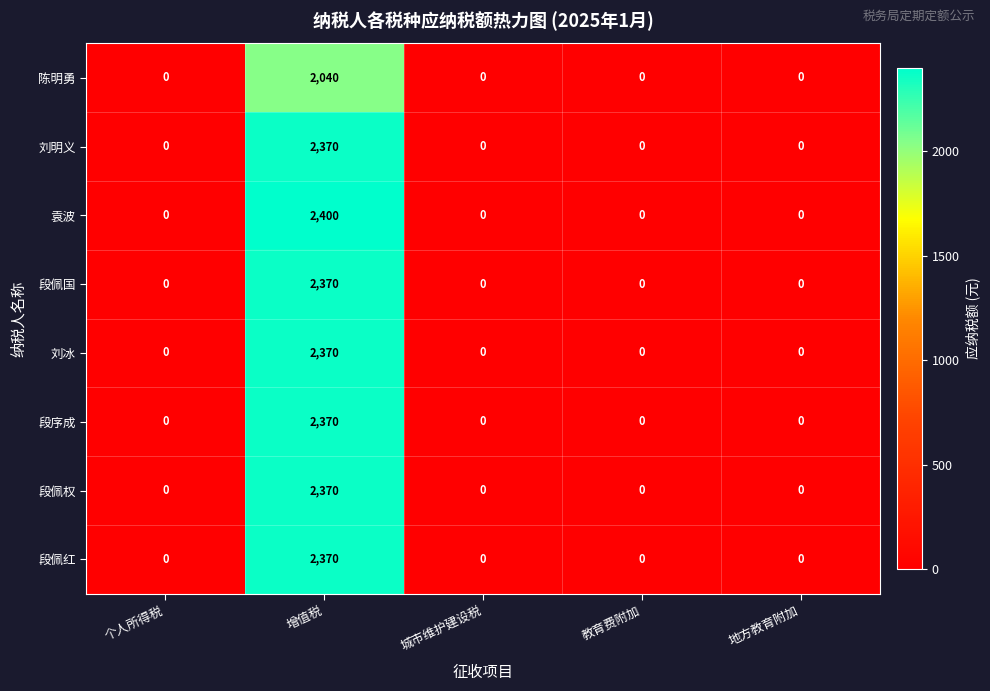

Which series has the largest range (max minus min)?

袁波